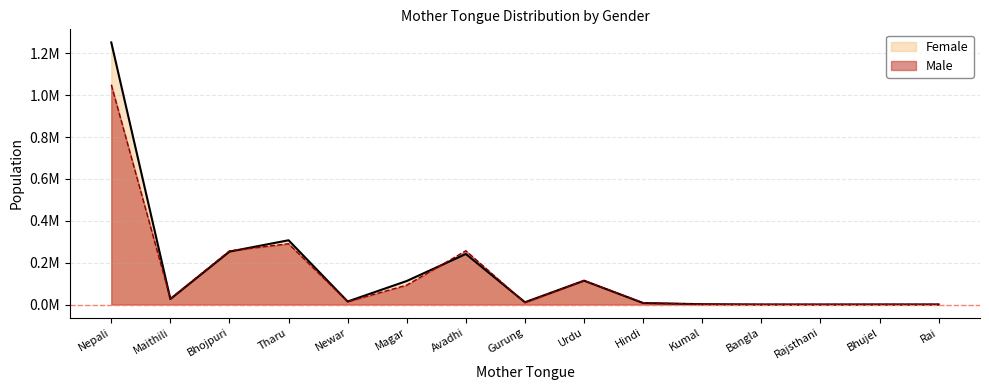

True or false: Male has a value of 256787 at Avadhi.

True